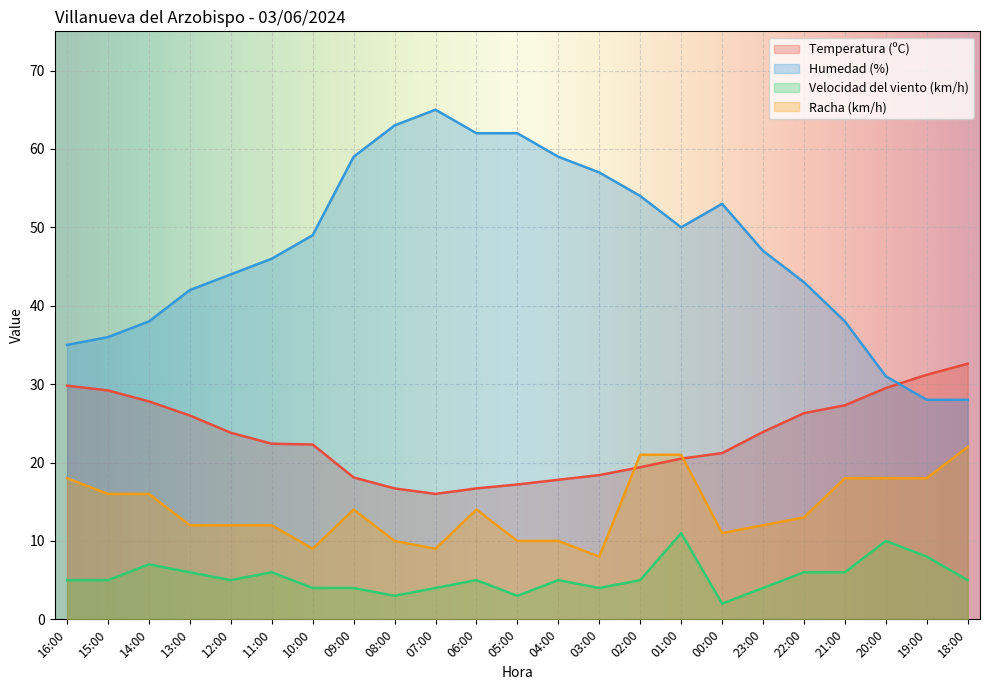

What is the sum of the Temperatura (ºC) values at 14:00 and 23:00?

51.7